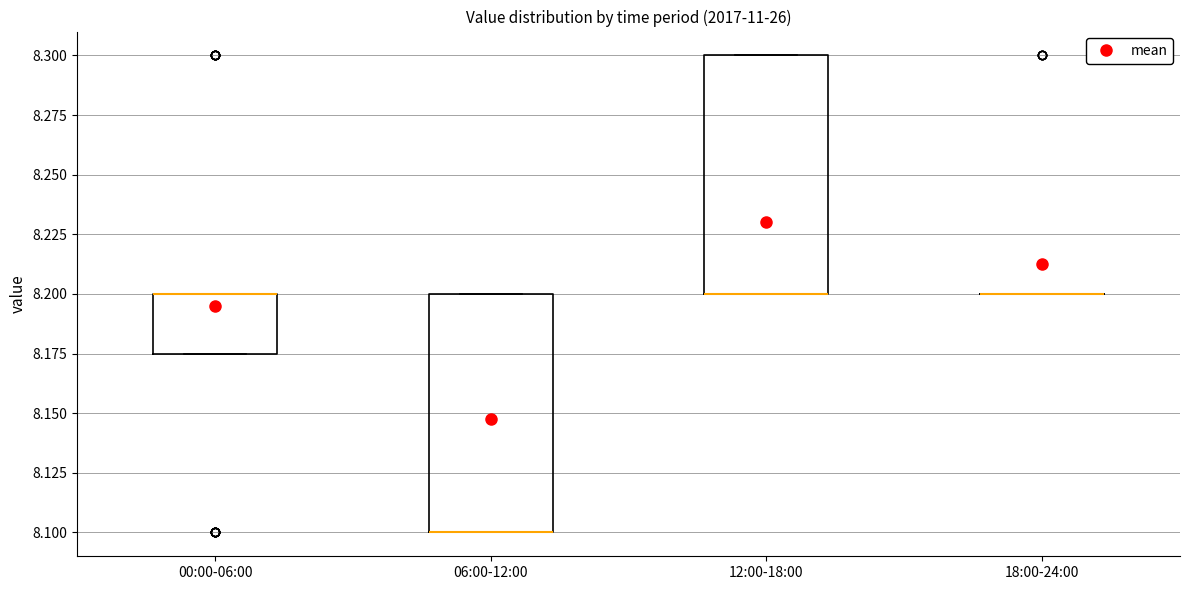

Reading left to right, read every box against the y-axis: the position of its median line, the range the box covers, and the ends of its whiskers. The values are not printed on the chart, so give them approximately, as read against the axis.

00:00-06:00: median 8.200 (drawn on the box's upper edge), box 8.175 to 8.200, whiskers 8.175 to 8.200
06:00-12:00: median 8.100 (drawn on the box's lower edge), box 8.100 to 8.200, whiskers 8.100 to 8.200
12:00-18:00: median 8.200 (drawn on the box's lower edge), box 8.200 to 8.300, whiskers 8.200 to 8.300
18:00-24:00: box collapsed to a line at 8.200, whiskers 8.200 to 8.200